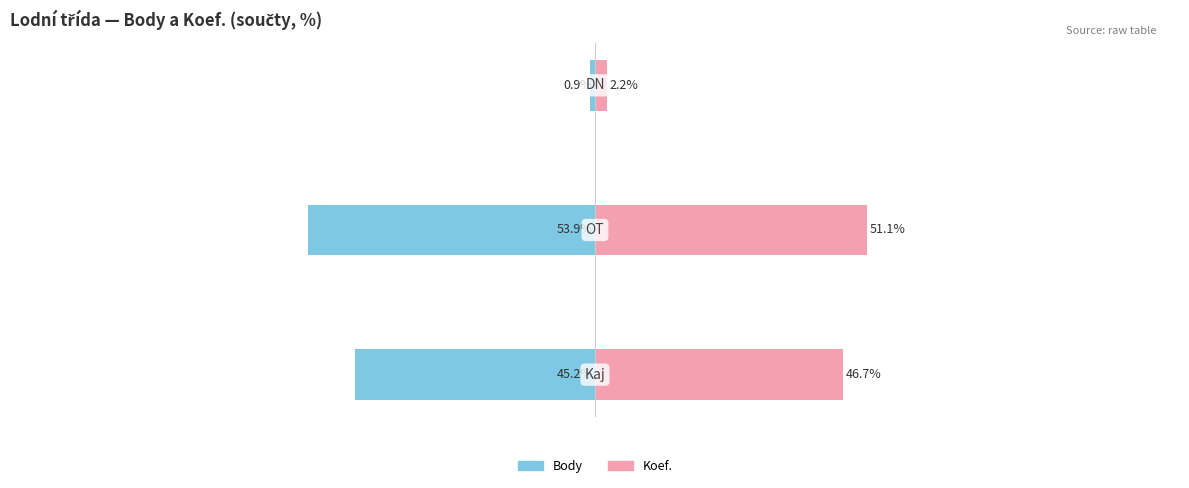

How many groups of bars are there?

3